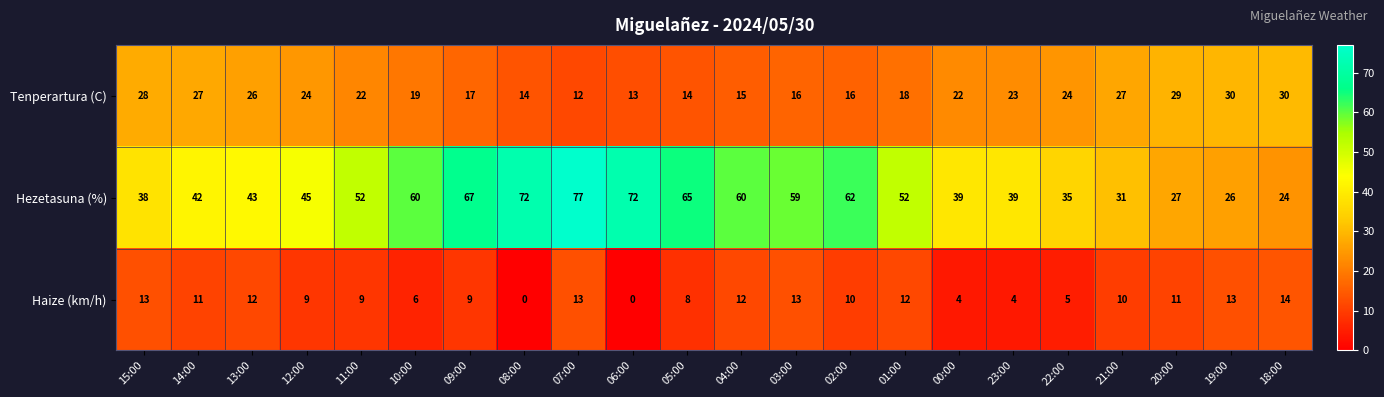

Between 12:00 and 23:00, which series saw the biggest shift?

Hezetasuna (%)